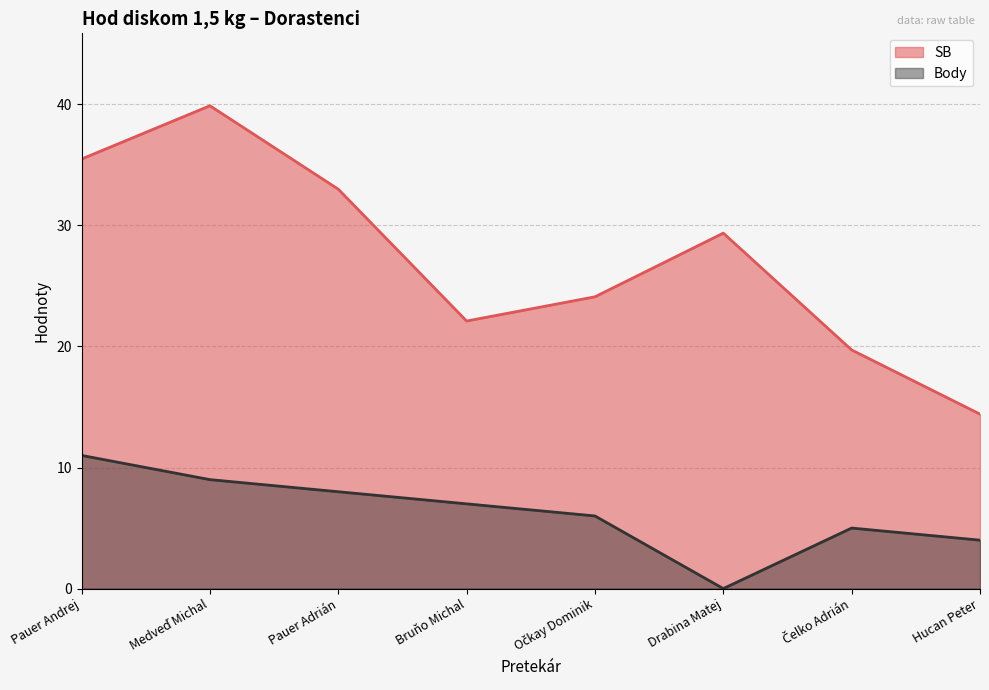

True or false: Body and SB intersect in this chart.

False